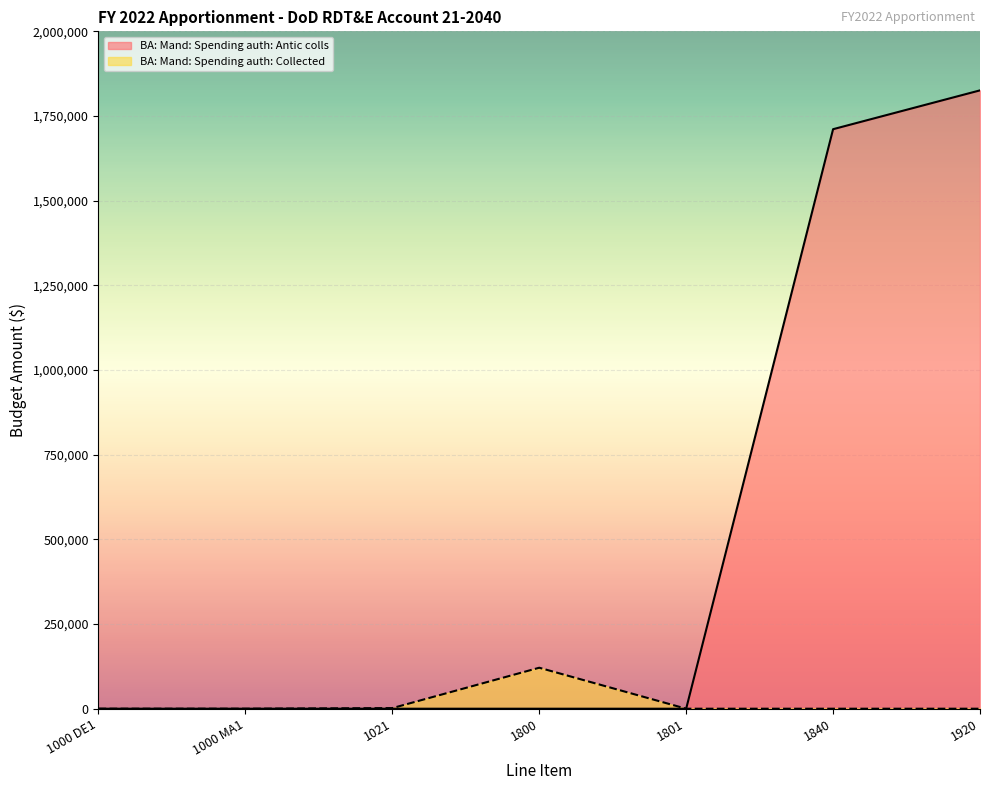

Does the chart display data point markers on the line(s)?

No